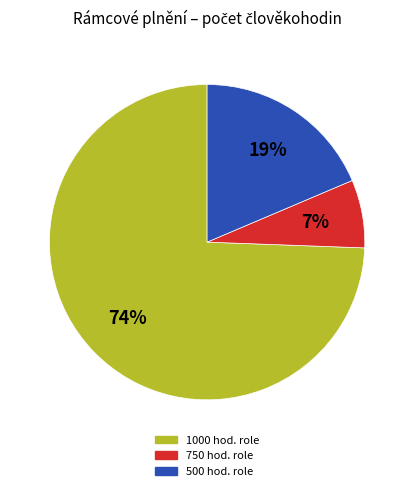

Is there a majority slice in this chart?

Yes